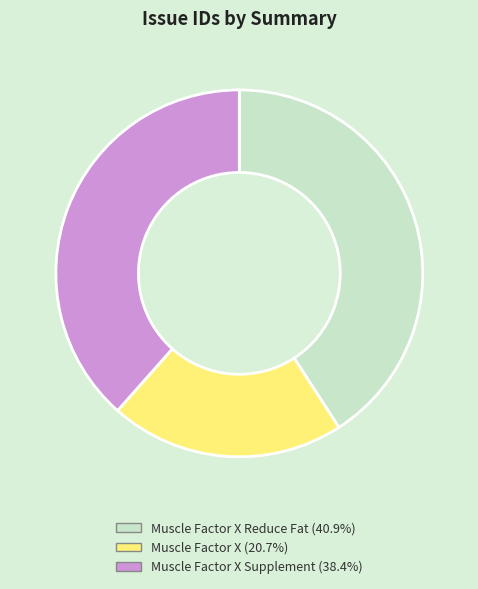

Does any single category account for the majority?

No